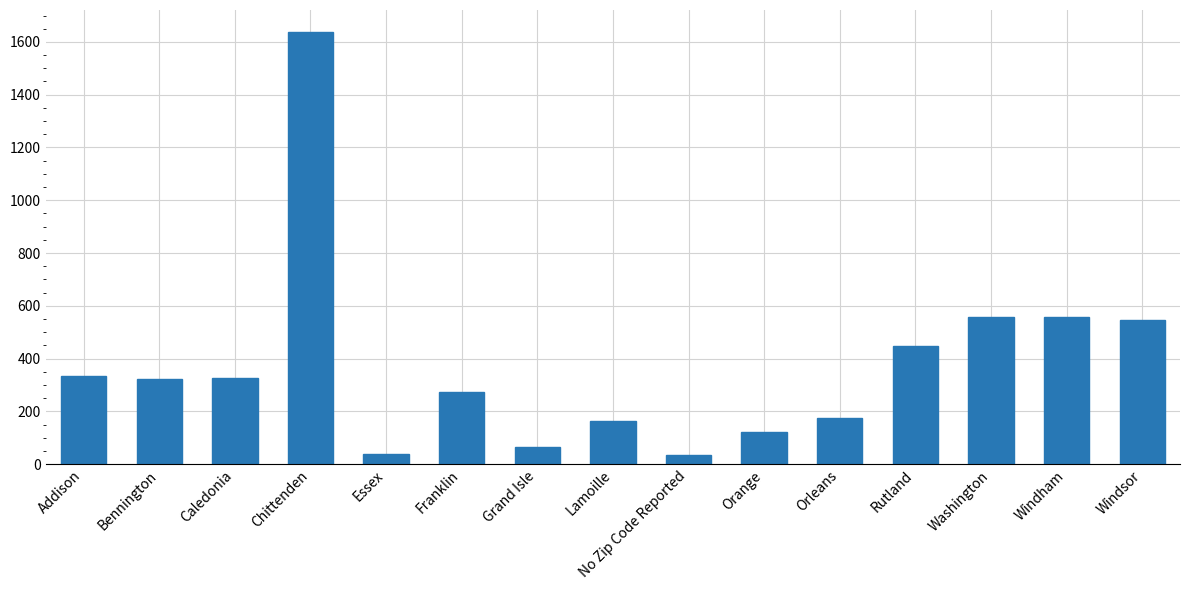

How many values are below 324?

7